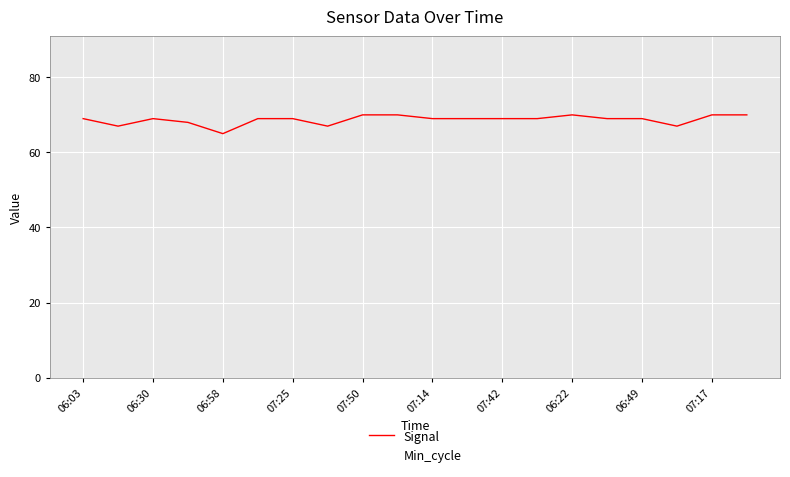

Rank the series by their average value, from highest to lowest.

Signal, Min_cycle